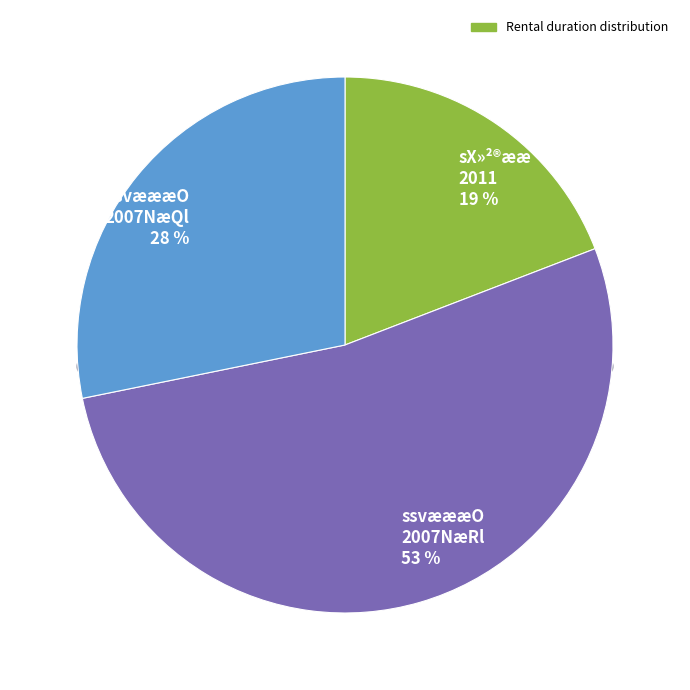

To the nearest percent, what is the difference between the largest and smallest slice percentages?

34%